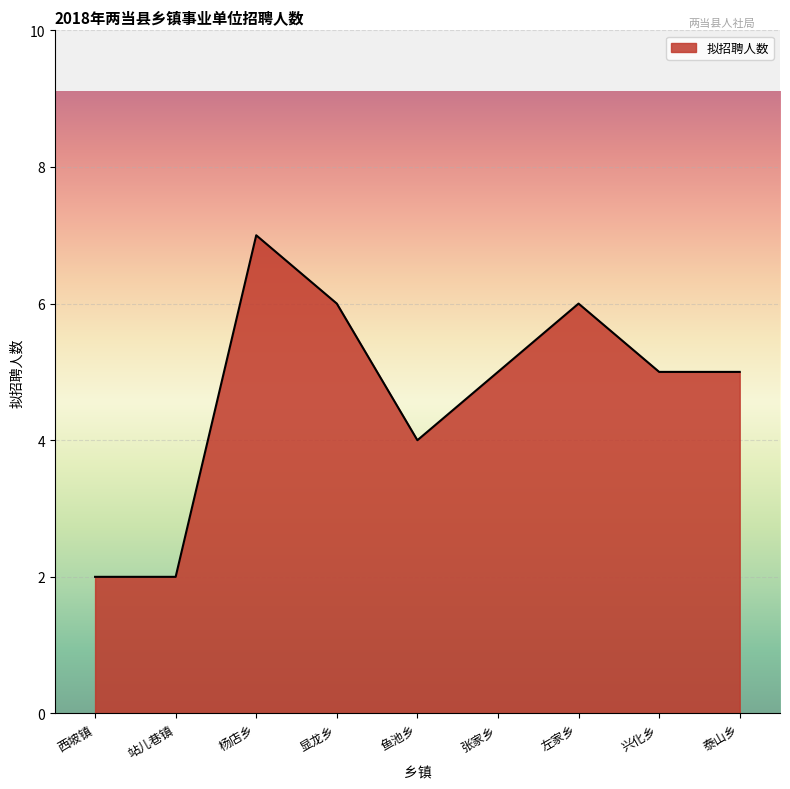

What is the change in value from 站儿巷镇 to 左家乡?

+4